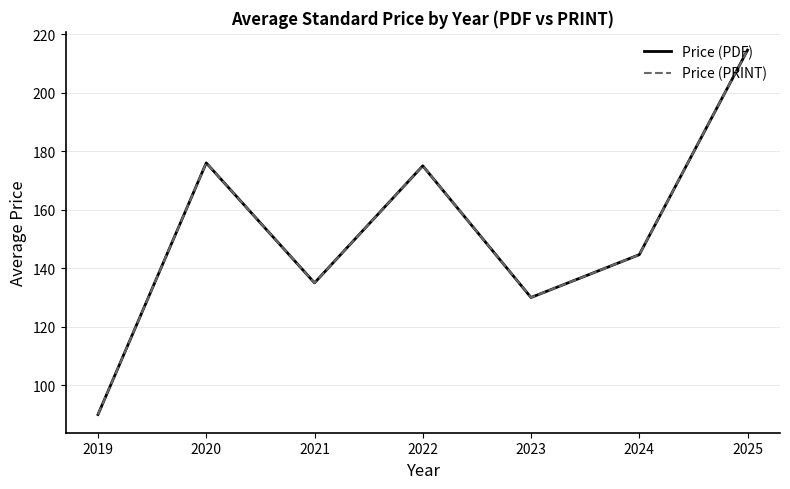

List the series in order of their peak value, lowest first.

Price (PDF), Price (PRINT)